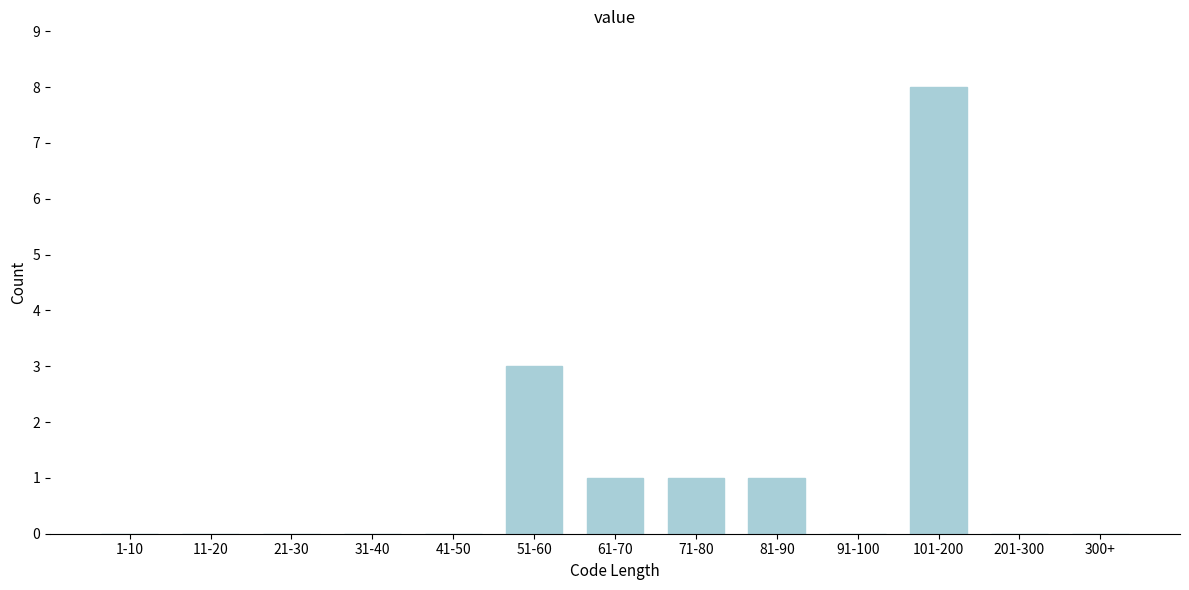

Reading right to left, what are all the values shown in this chart?

300+=0	201-300=0	101-200=8	91-100=0	81-90=1	71-80=1	61-70=1	51-60=3	41-50=0	31-40=0	21-30=0	11-20=0	1-10=0